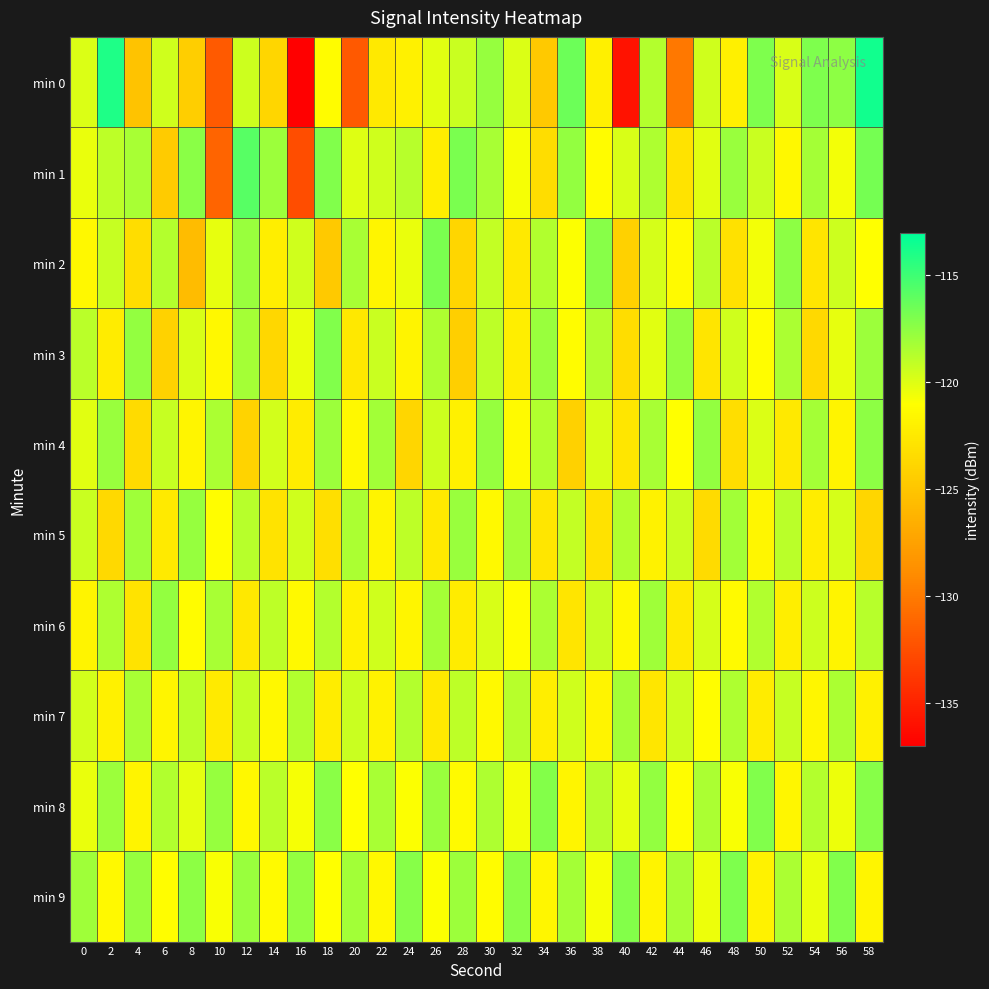

Which series has the largest range (max minus min)?

min 0